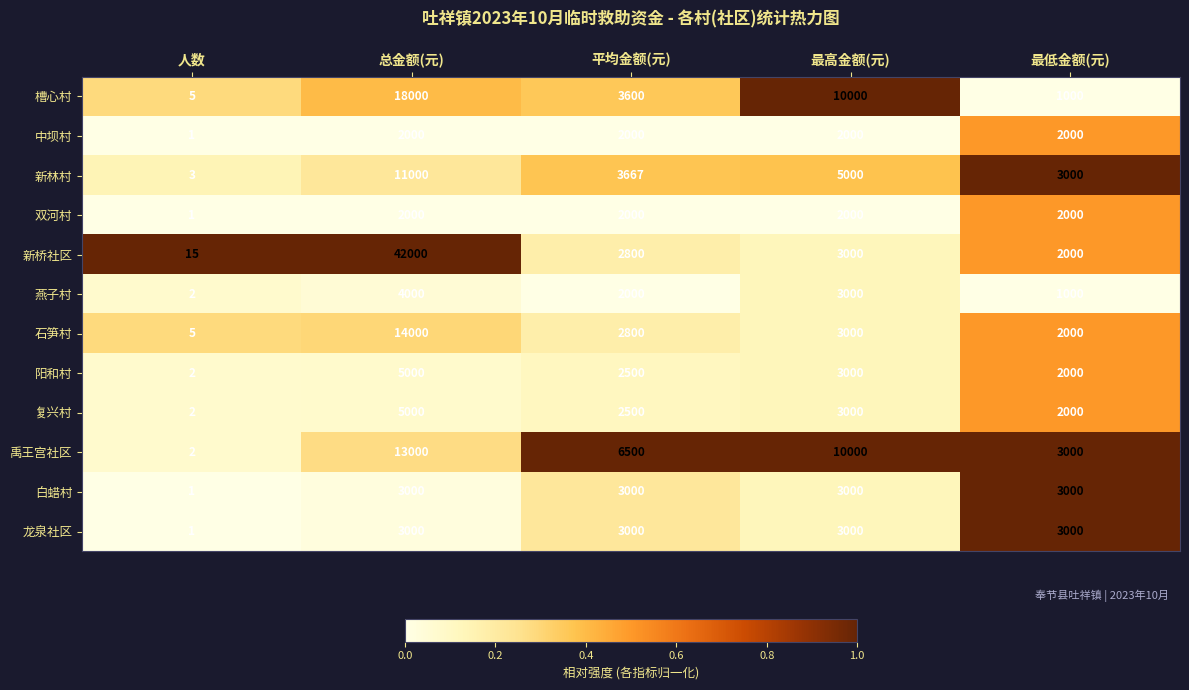

How many categories are shown in the chart?

5